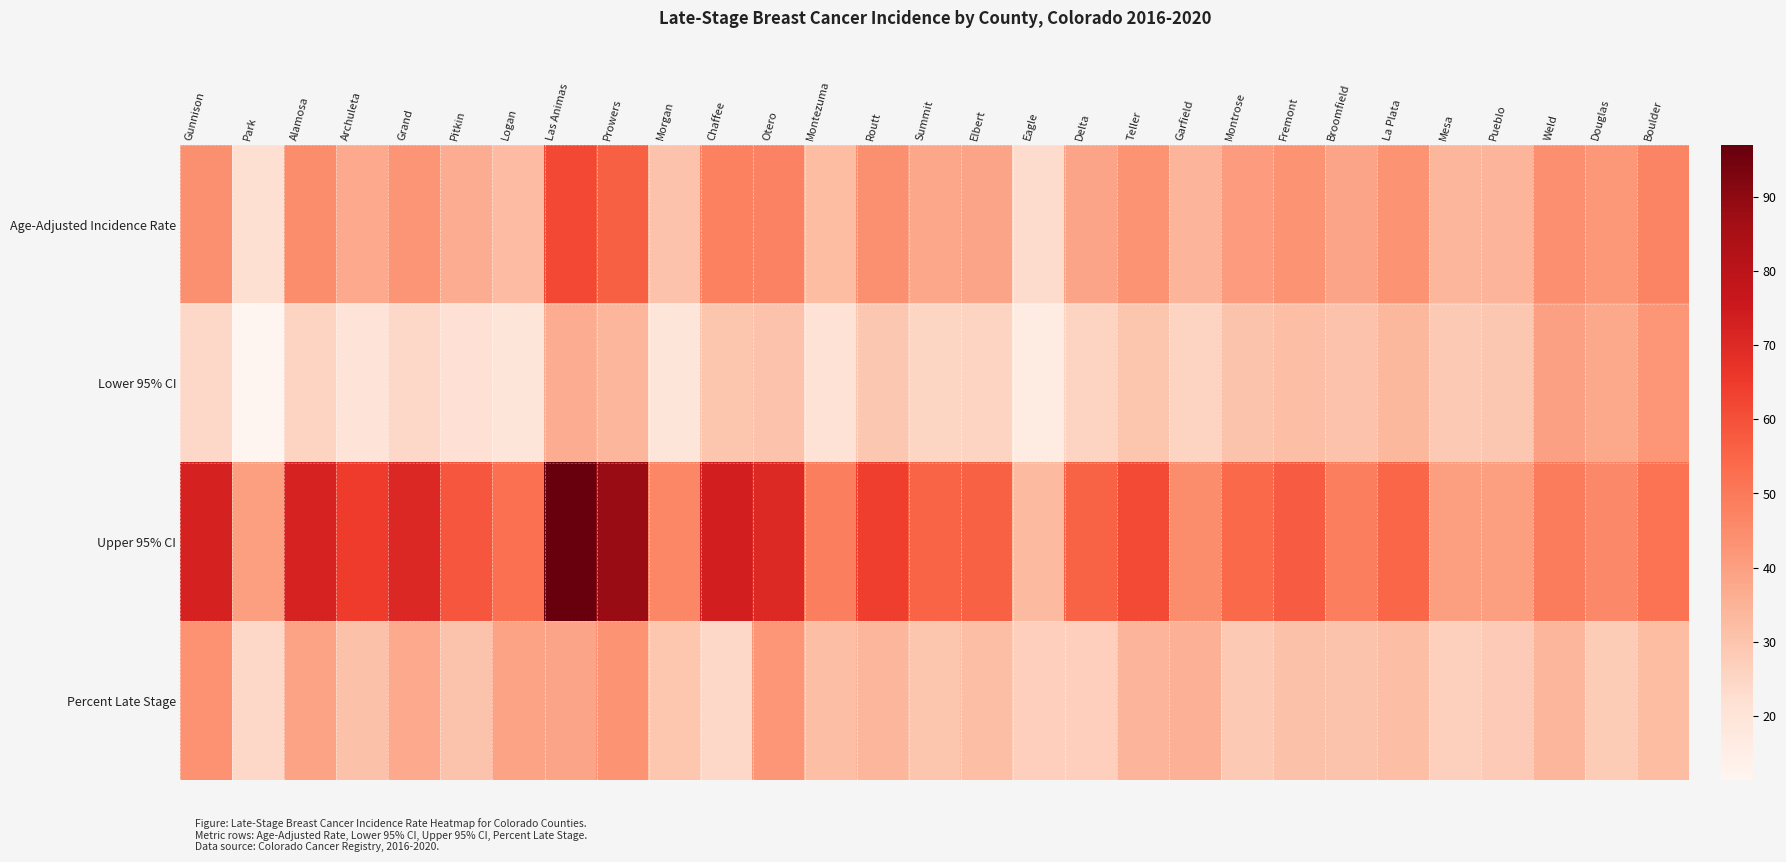

At which category does the chart reach its peak across all series?

Las Animas